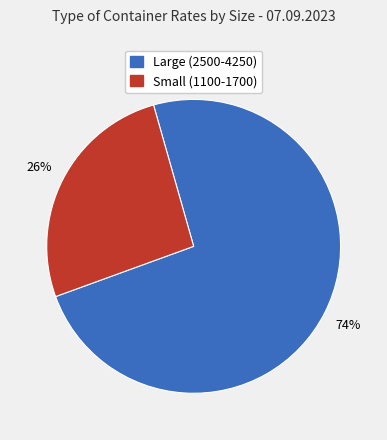

Does any single category account for the majority?

Yes